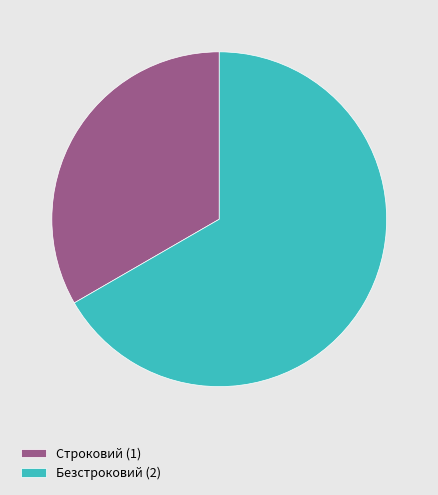

Is the sum of Строковий (1) and Безстроковий (2) greater than half?

Yes